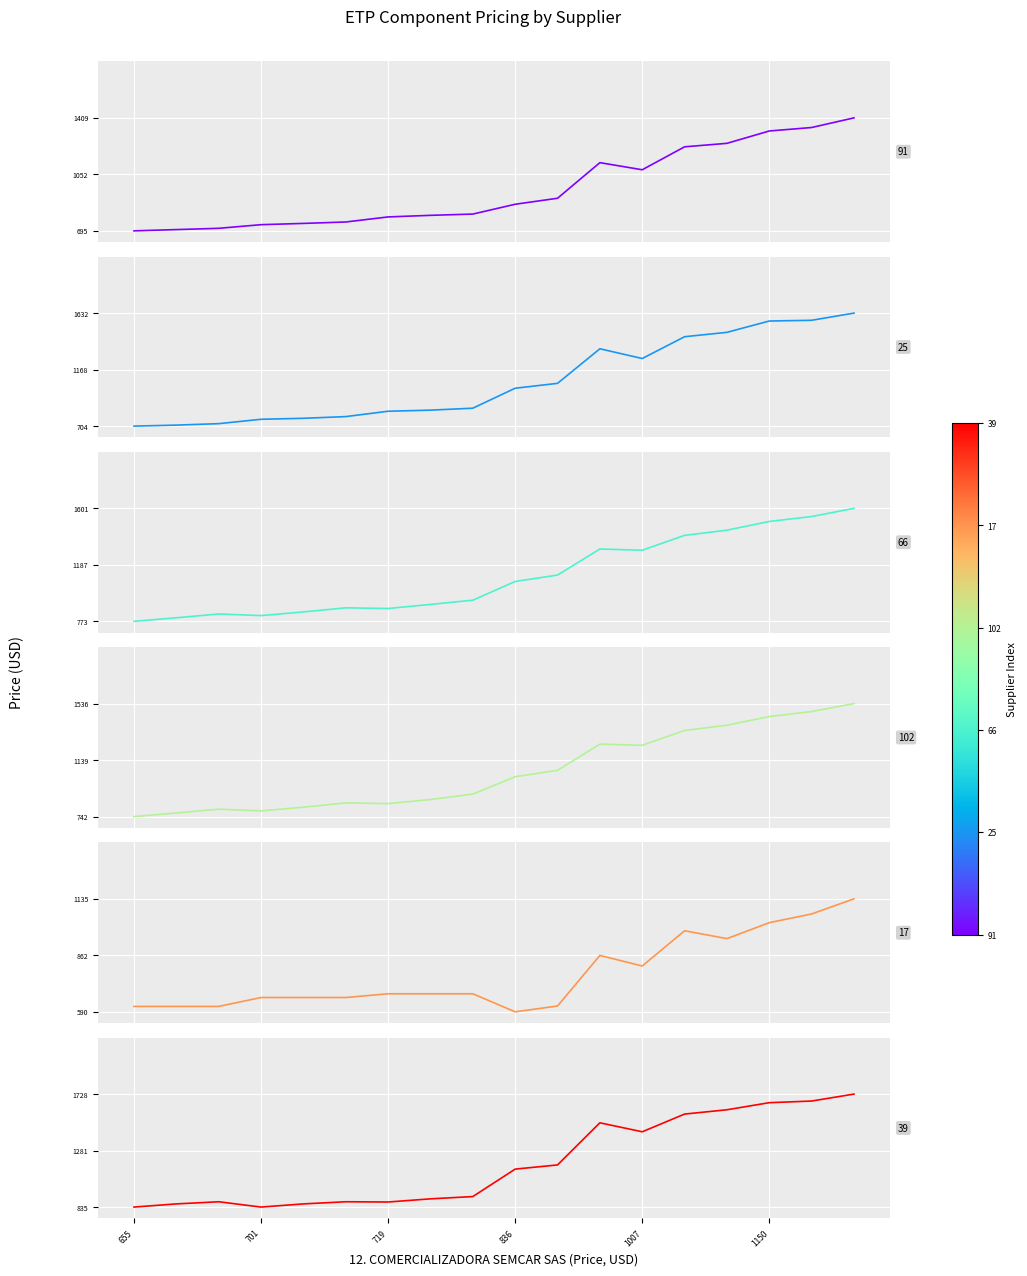

How many interior local valleys does the 17. COMTEC SOLUTIONS SAS series have?

3